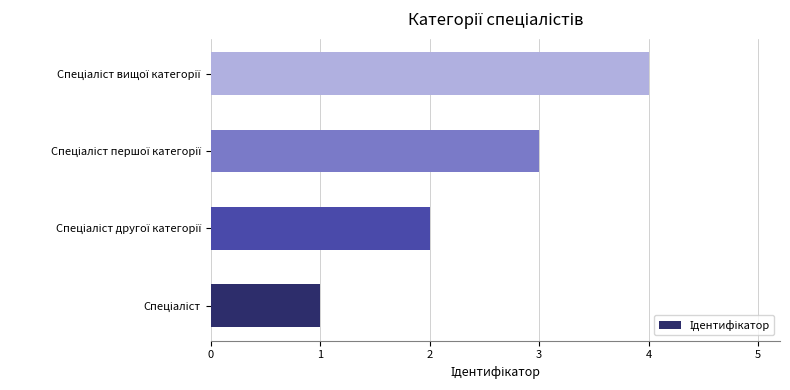

What is the difference between the maximum and minimum values?

3